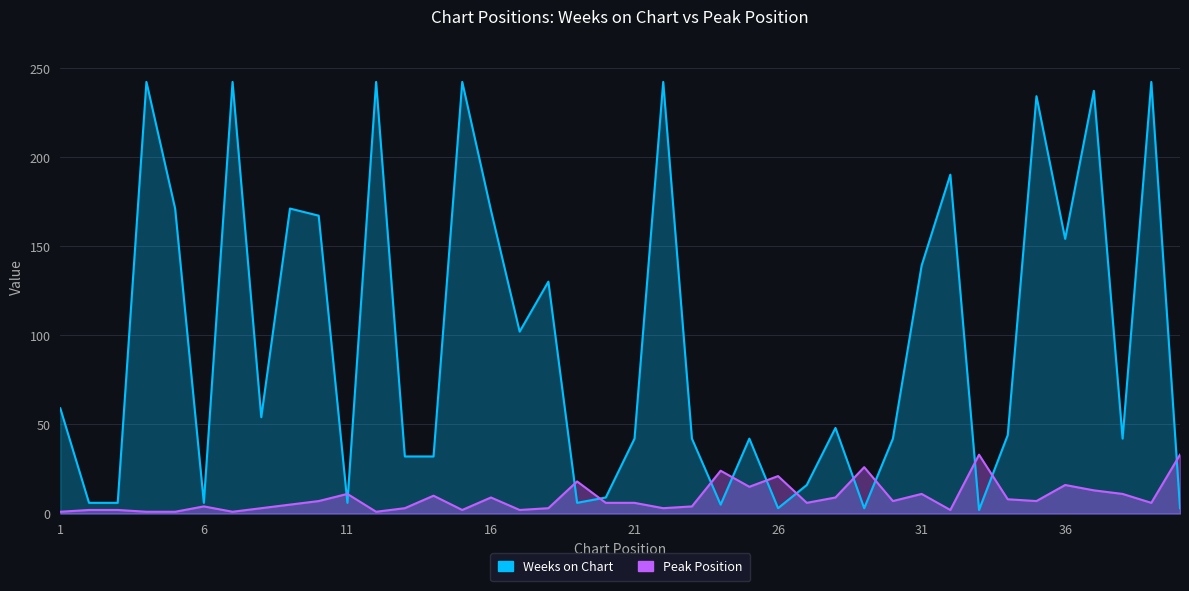

Rank the series by their maximum value, from highest to lowest.

Weeks on Chart, Peak Position